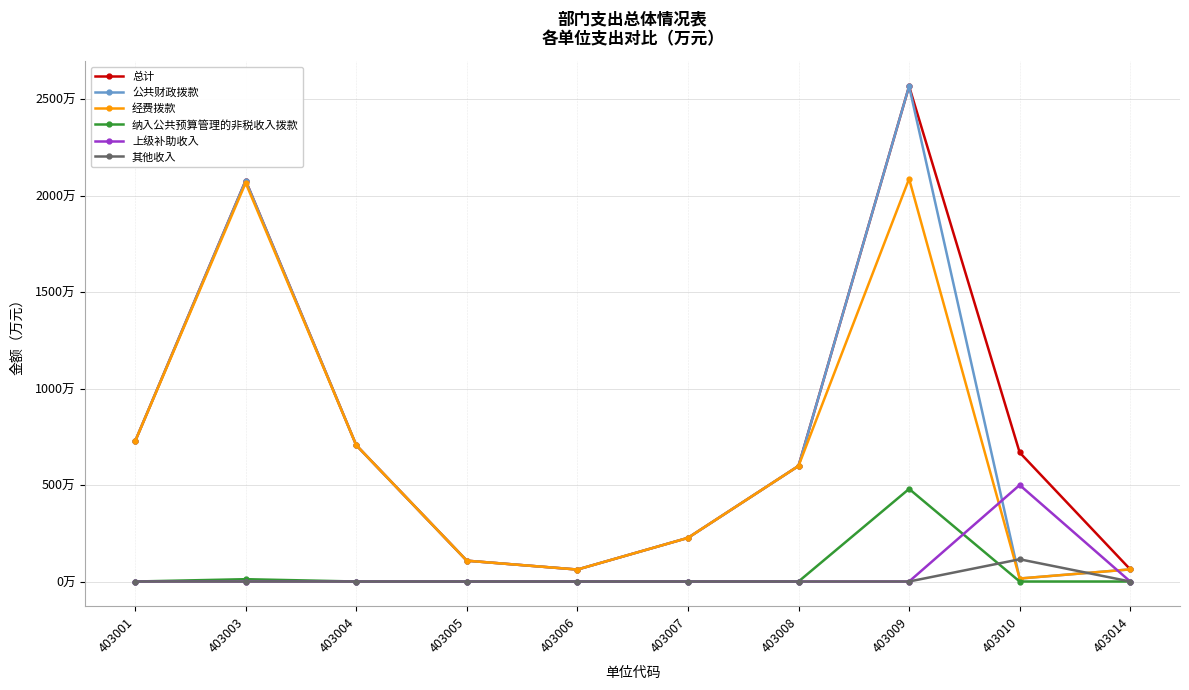

What is the spread (max minus min) of values at 403009?

2567.0